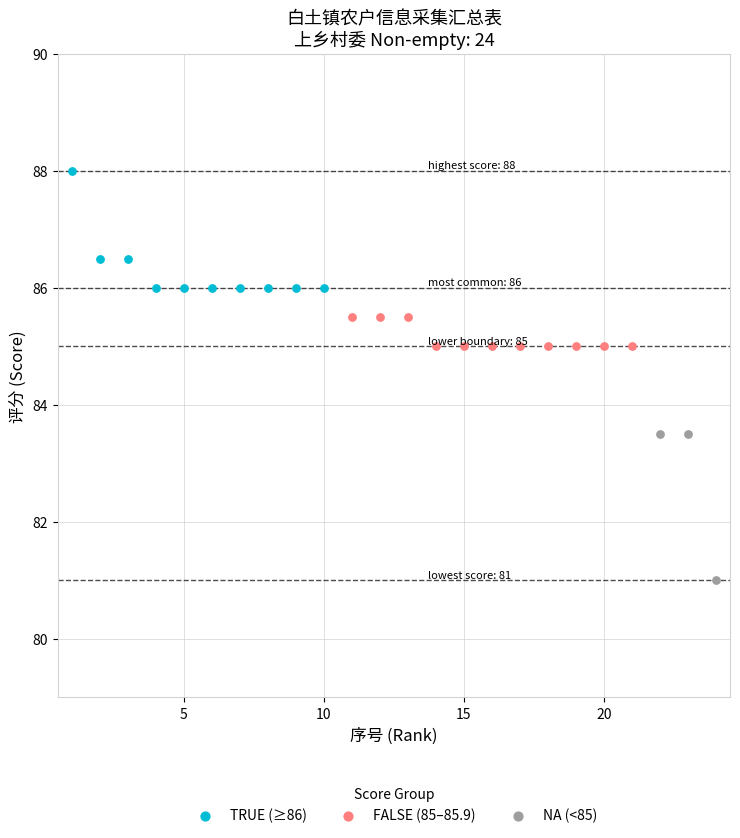

Approximately how many times larger is the value at 6 compared to 17?

1.0